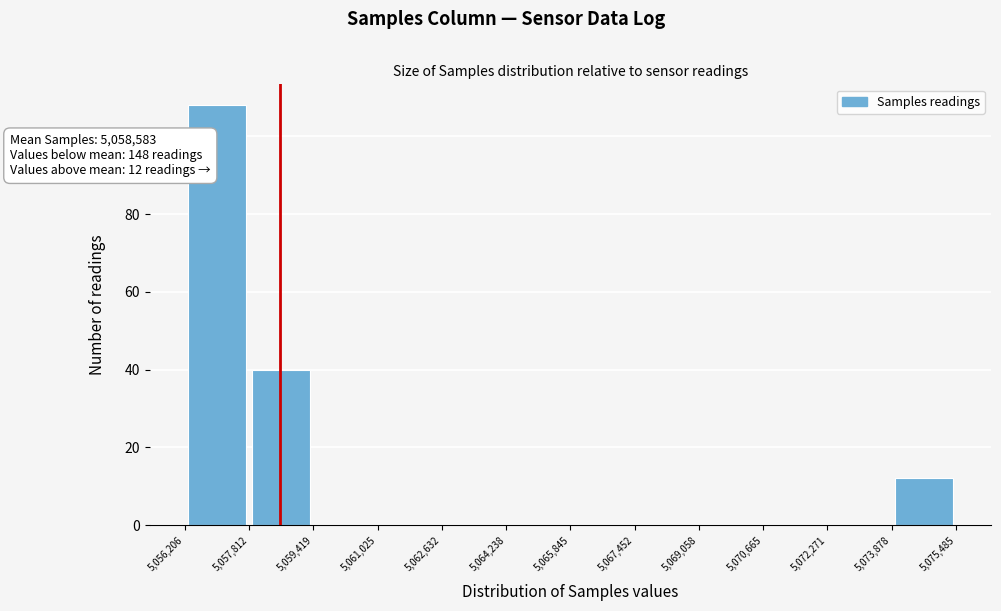

Which range on the x-axis has the tallest bar?

5,056,206 to 5,057,812